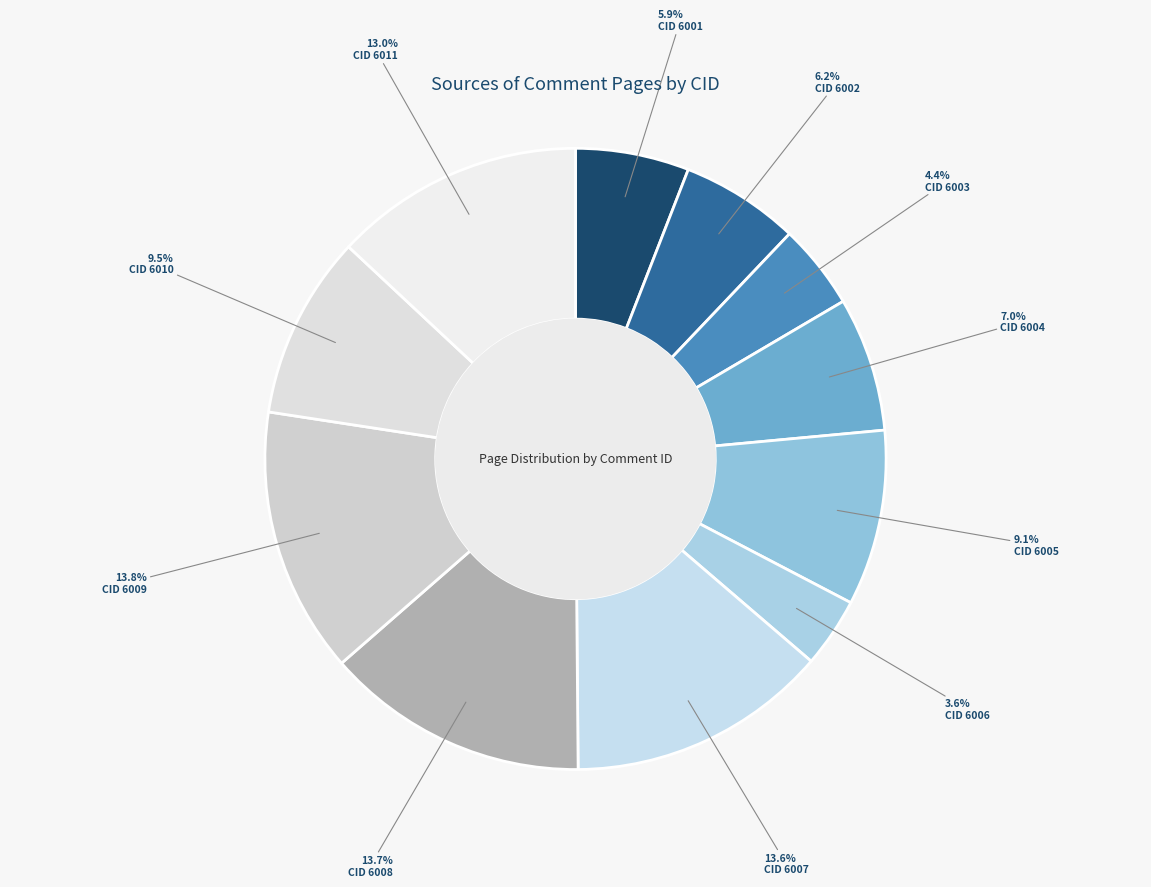

Which category has the biggest portion of the pie?

CID 6009